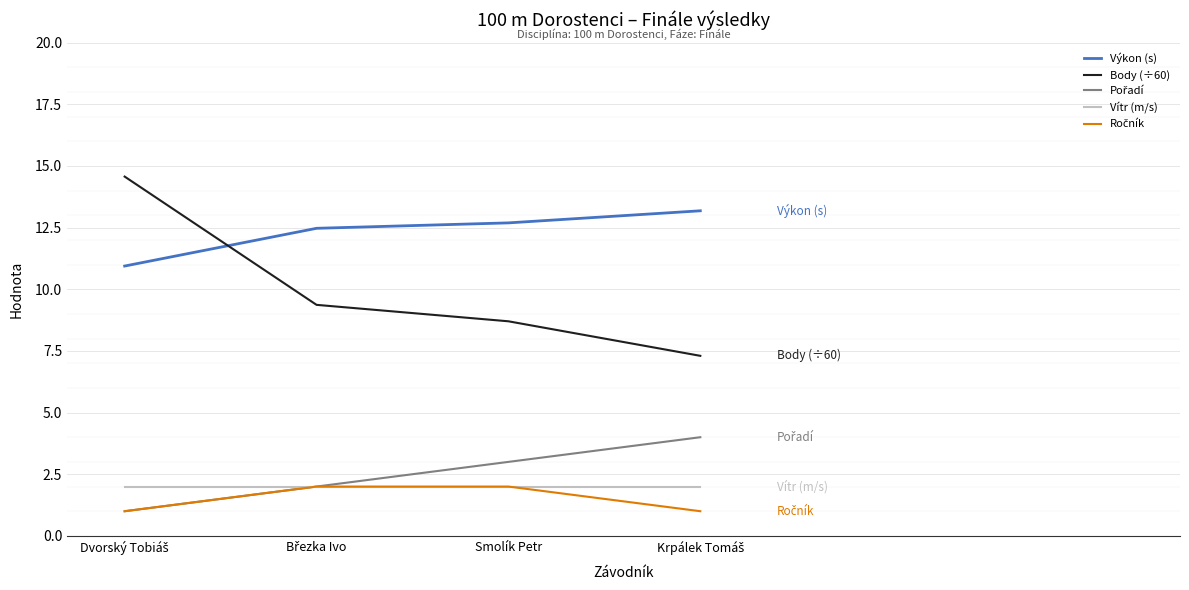

Which series has the widest spread of values?

Body (÷60)